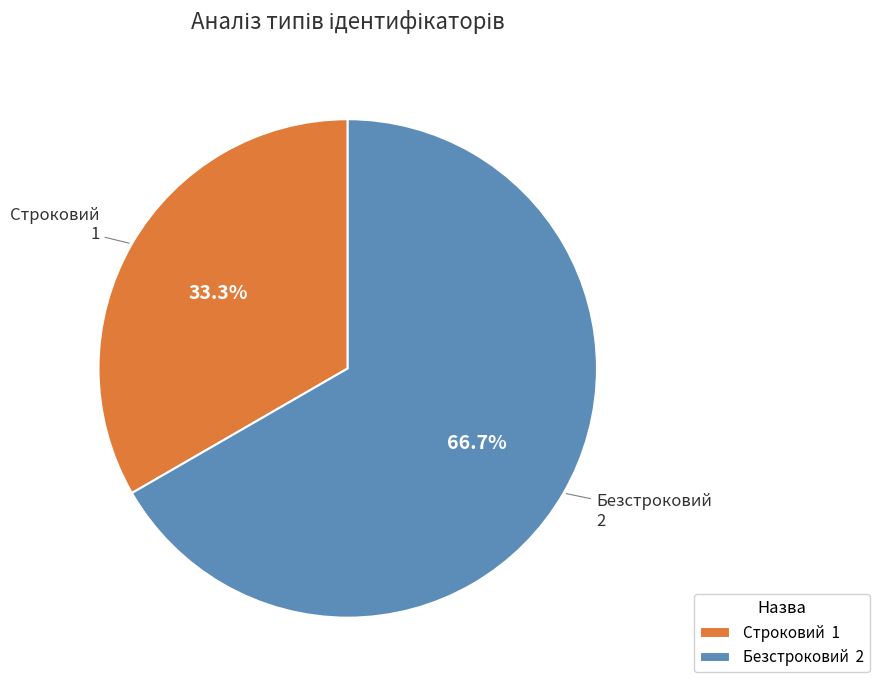

Between Безстроковий and Строковий, which is larger?

Безстроковий